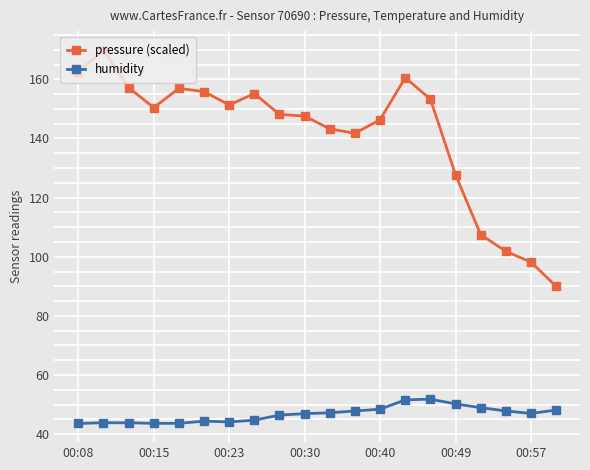

Which series has the widest spread of values?

pressure (scaled)